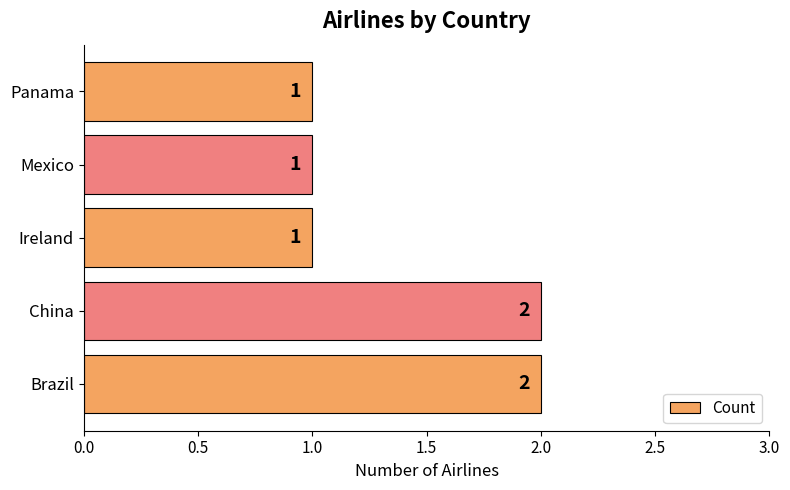

Between China and Mexico, which is larger?

China